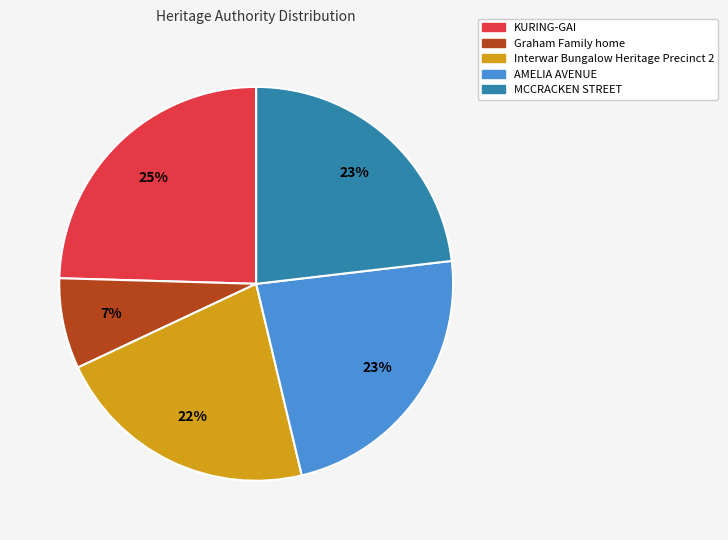

Between AMELIA AVENUE and KURING-GAI, which is larger?

KURING-GAI